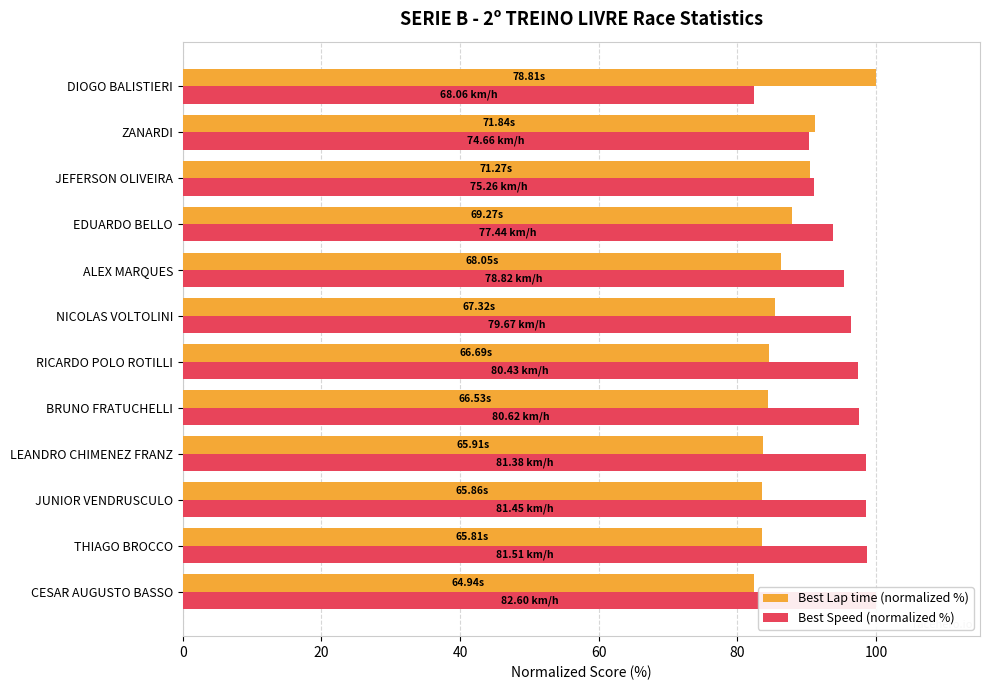

How many bars are there in total?

24